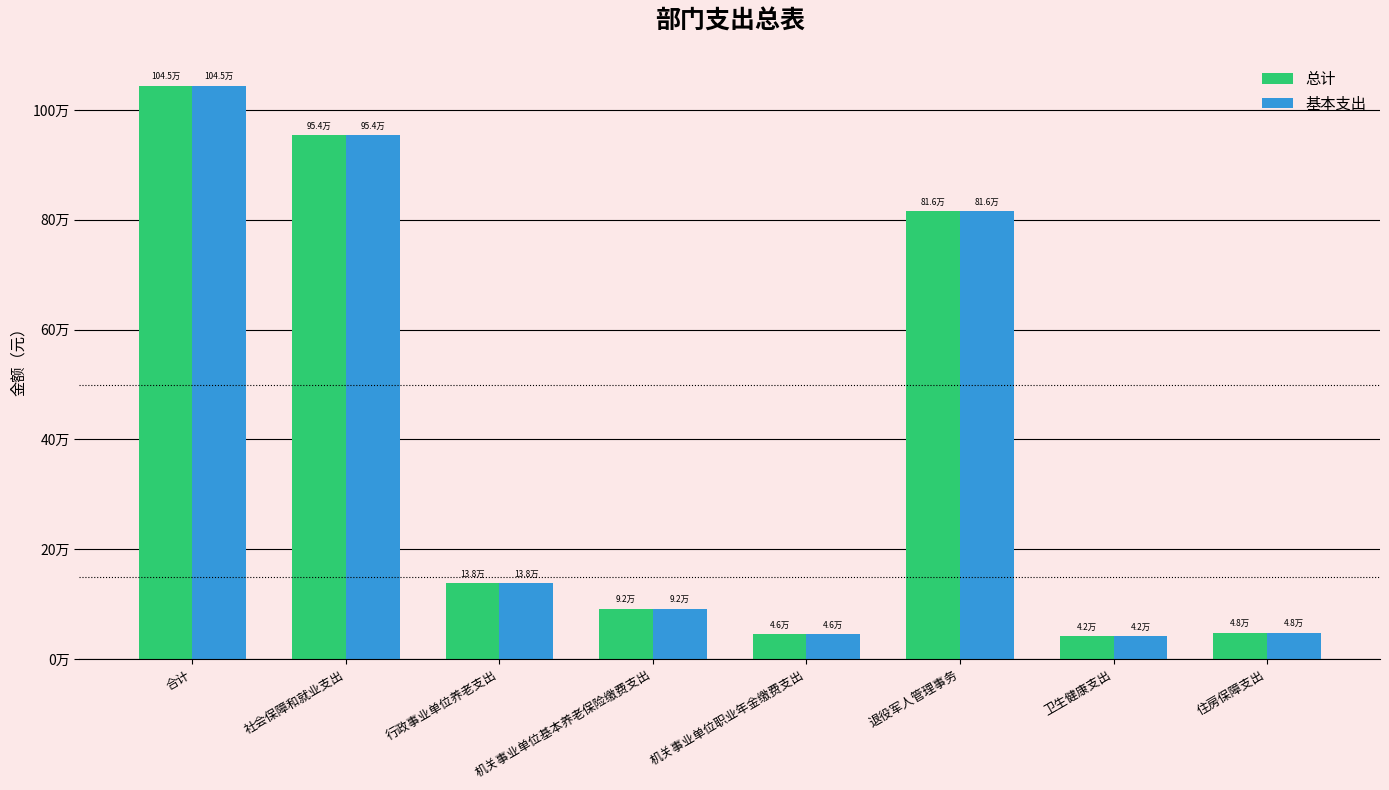

Are the bars horizontal?

No